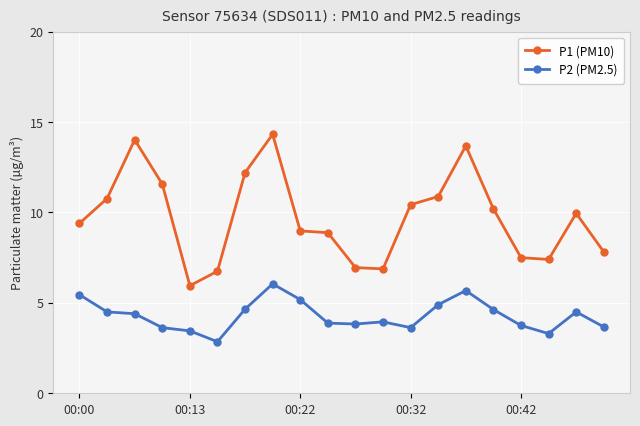

Which series has the largest total across all categories?

P1 (PM10)